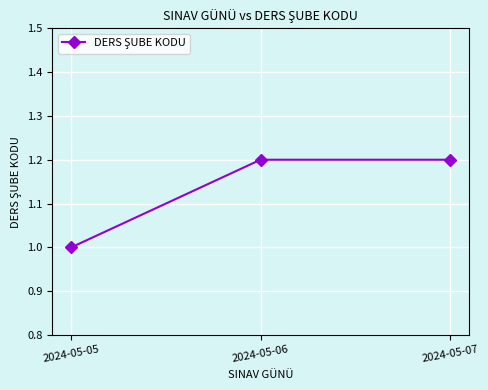

Count the number of data series in this chart.

1